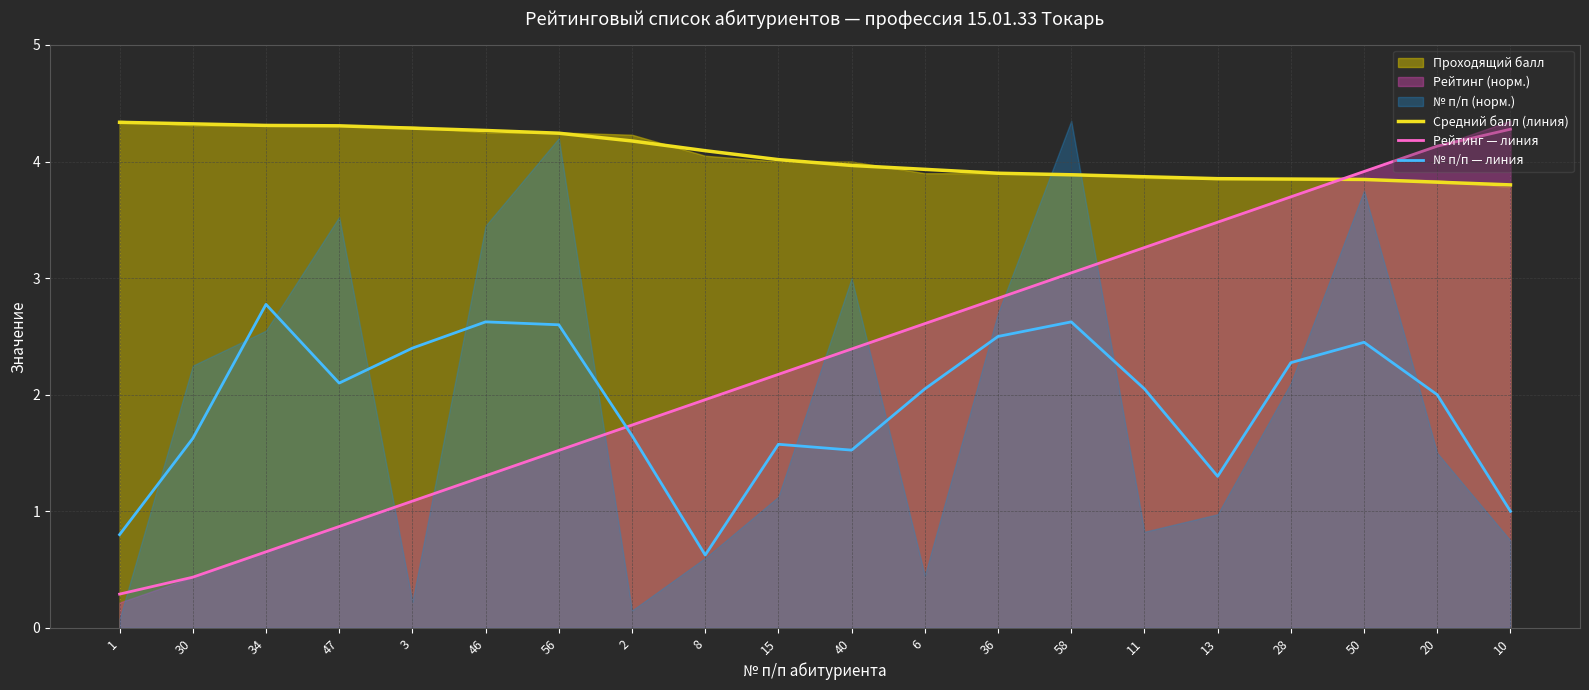

Where is the first local maximum for № п/п — линия?

34